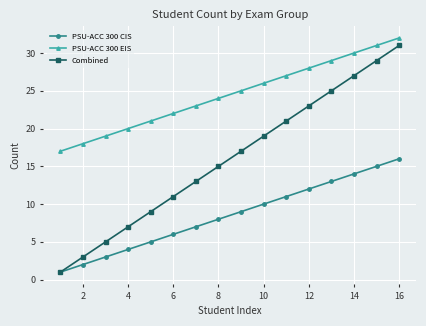

True or false: PSU-ACC 300 CIS and PSU-ACC 300 EIS intersect in this chart.

False